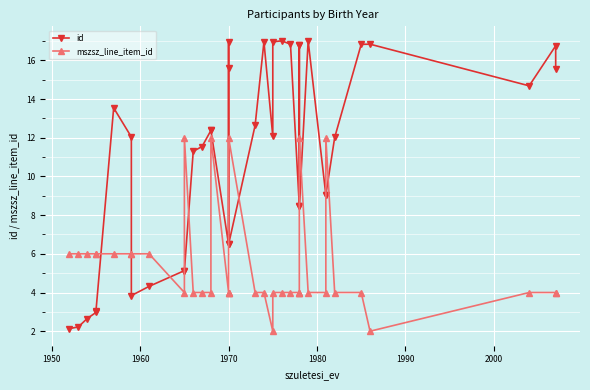

What is the difference between the id values at 1960 and 17?

14.3